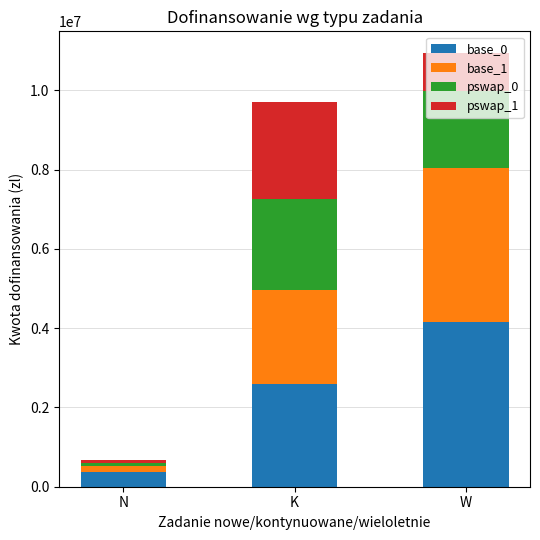

The base_0 series shows 4156342 at W. True or false?

True